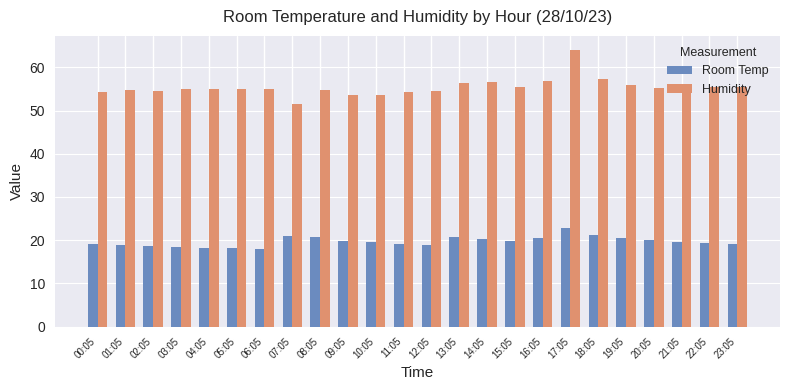

At which category is the sum across all series the highest?

17:05